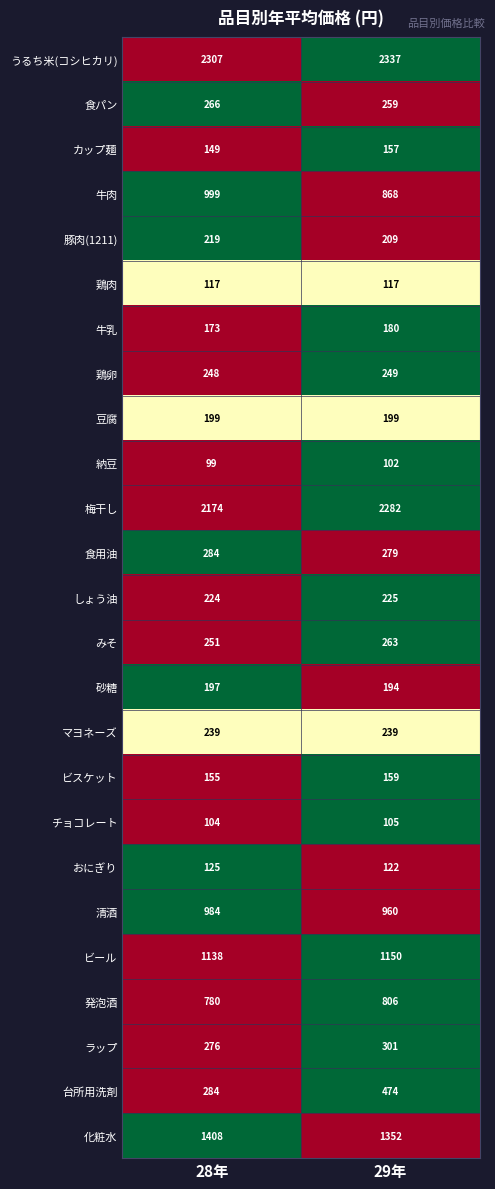

Which series has the largest total across all categories?

うるち米(コシヒカリ)